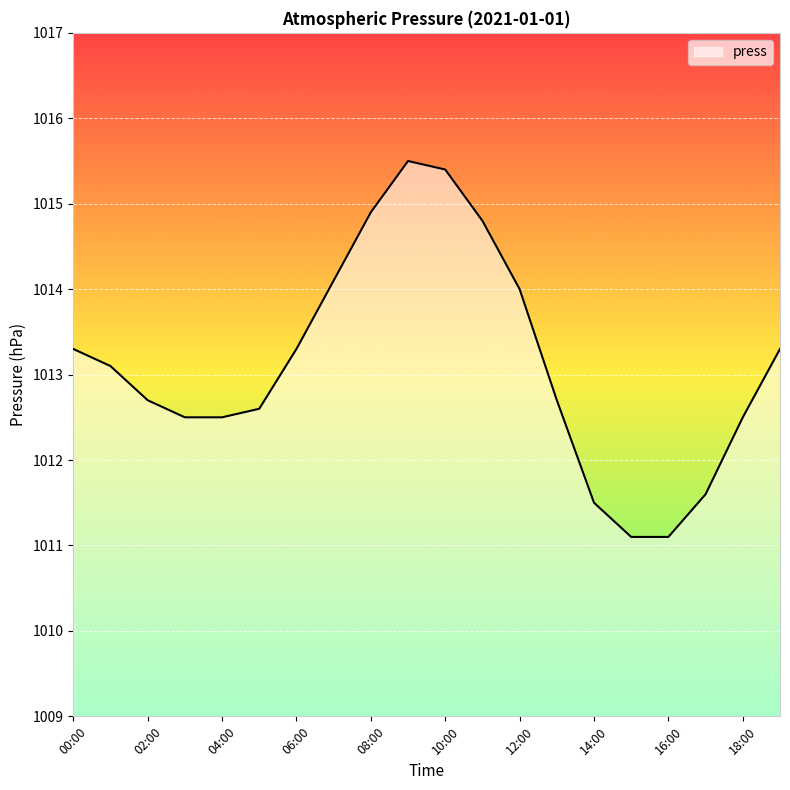

Reading left to right, list all the values displayed in this chart.

1013.3	1013.1	1012.7	1012.5	1012.5	1012.6	1013.3	1014.1	1014.9	1015.5	1015.4	1014.8	1014.0	1012.7	1011.5	1011.1	1011.1	1011.6	1012.5	1013.3